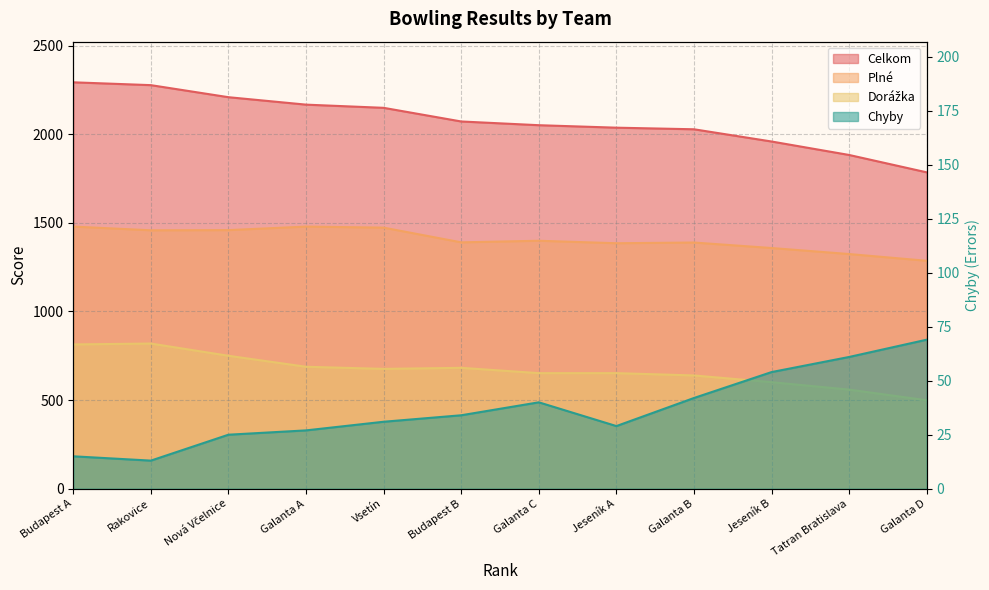

What is the difference between the second highest and minimum values in the Plné series?

193